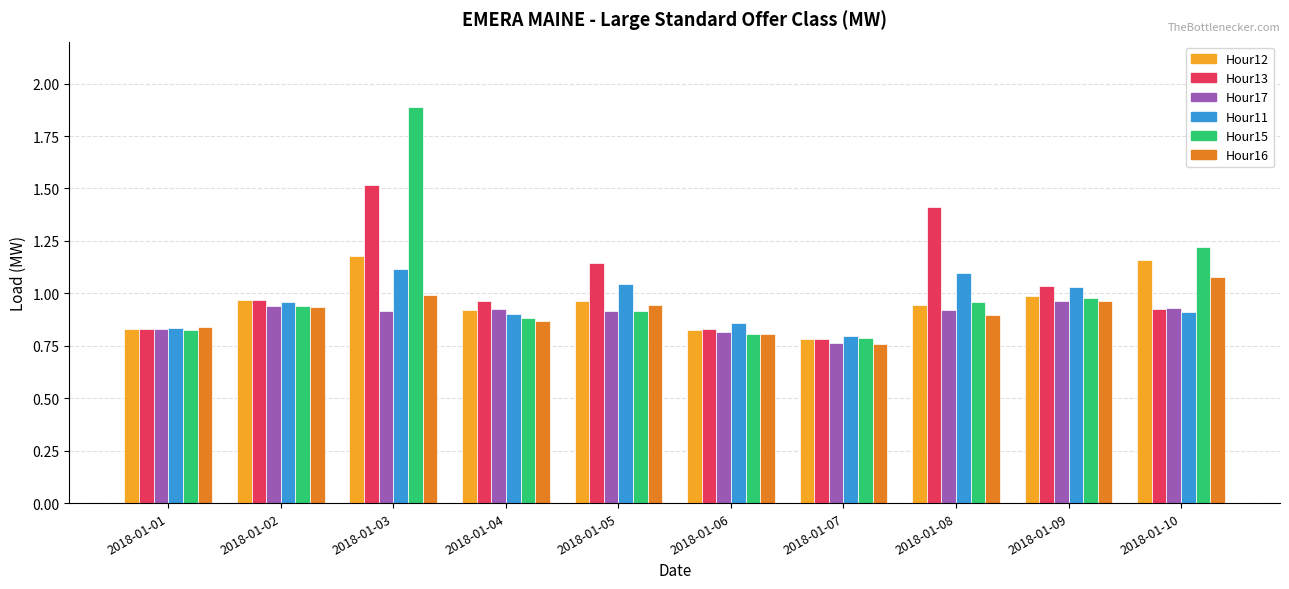

What is the total value across all series at 2018-01-08?

6.2